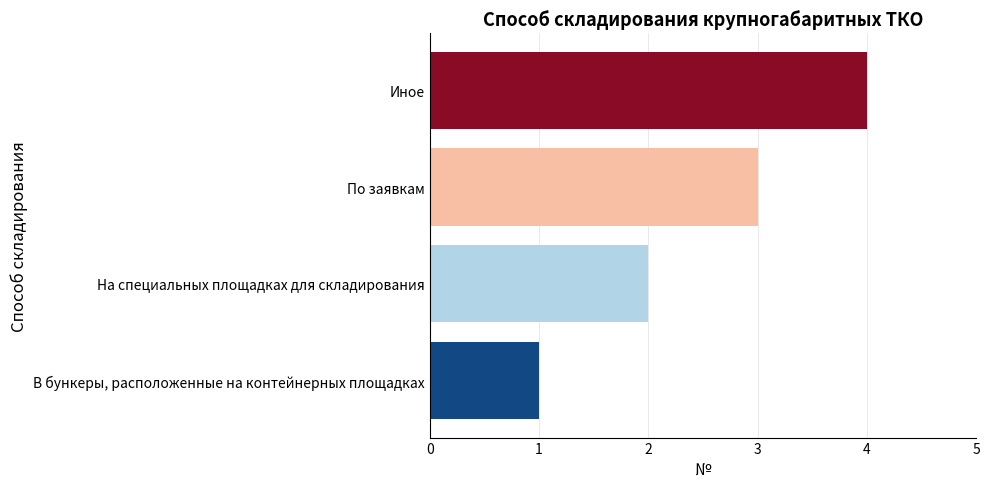

What is the sum of all values?

10